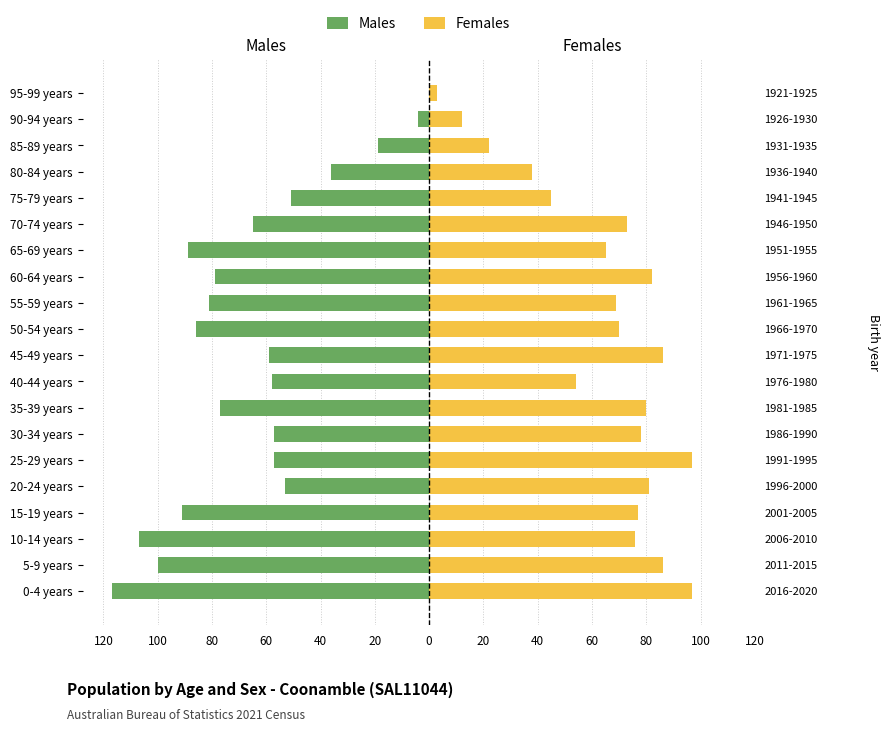

What are all the series names shown in the legend?

Males, Females